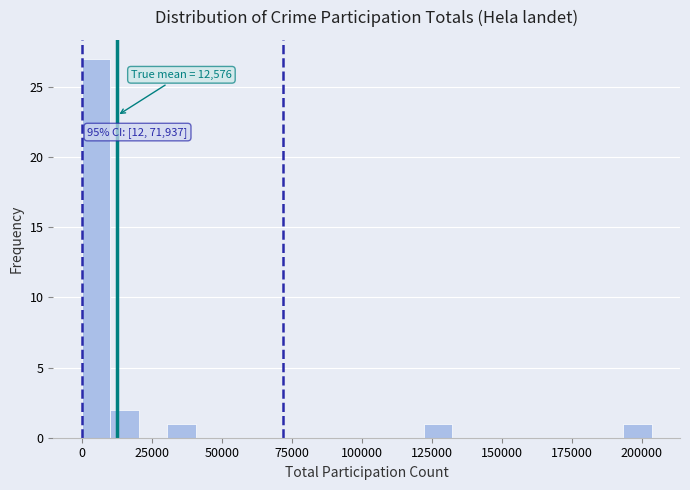

Around what value on the x-axis is the tallest bar? Give the approximate position of its centre, as read against the axis.

5000